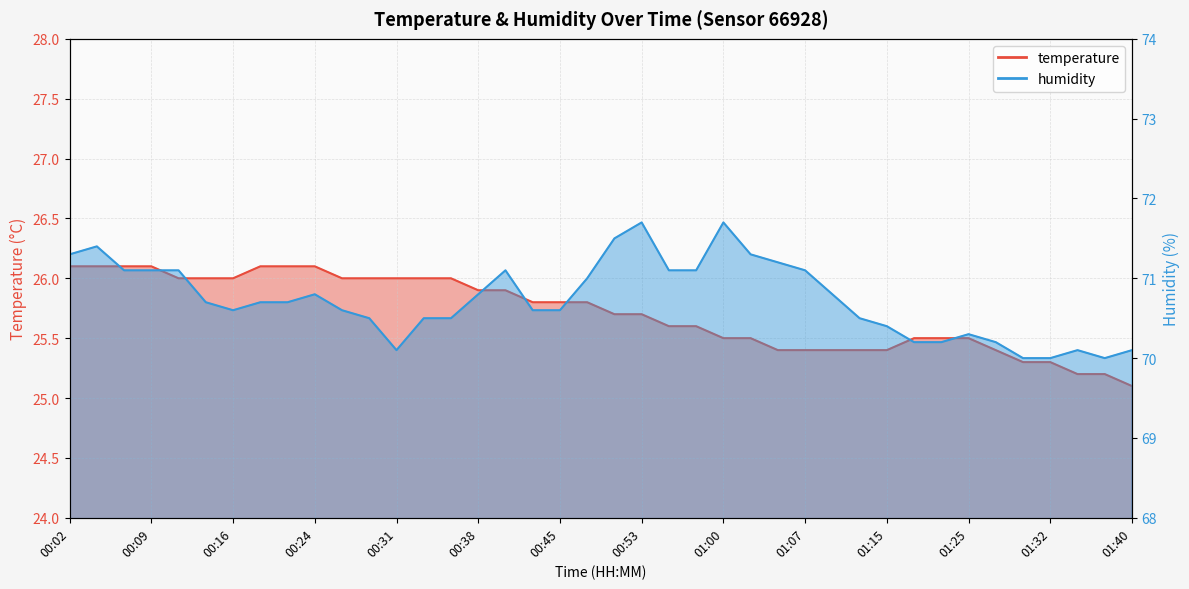

At which category does the chart reach its peak across all series?

00:53